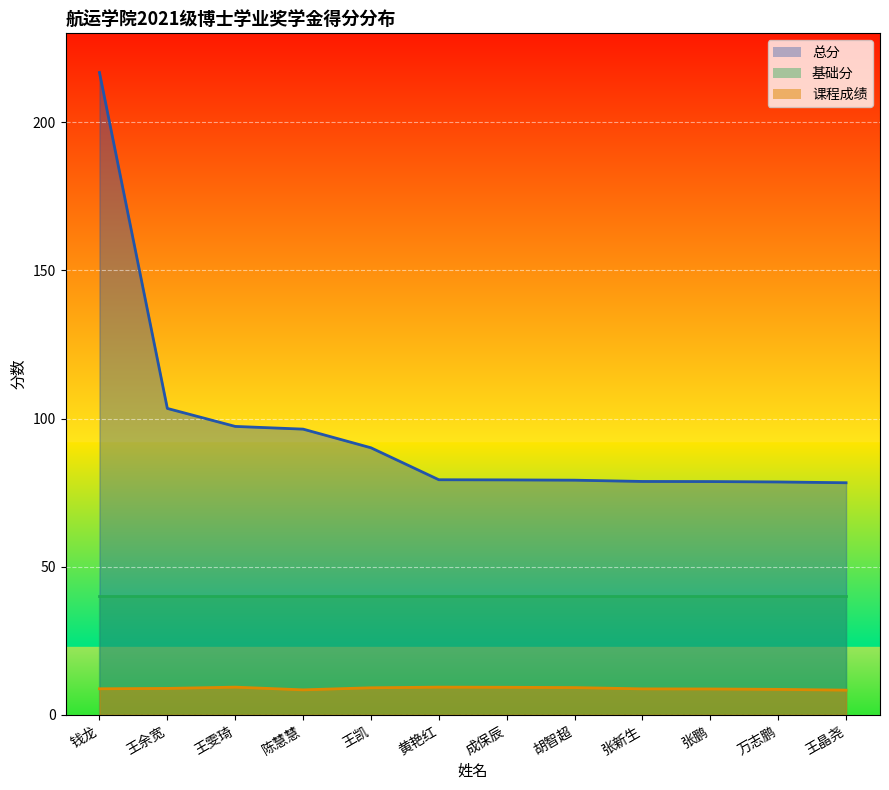

Which category has the lowest value in the 课程成绩 series?

王晶尧